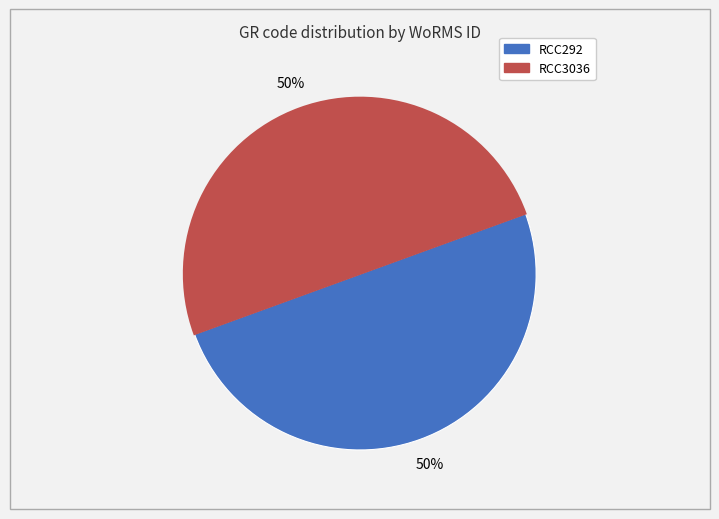

Approximately how many times larger is the value at RCC3036 compared to RCC292?

1.0